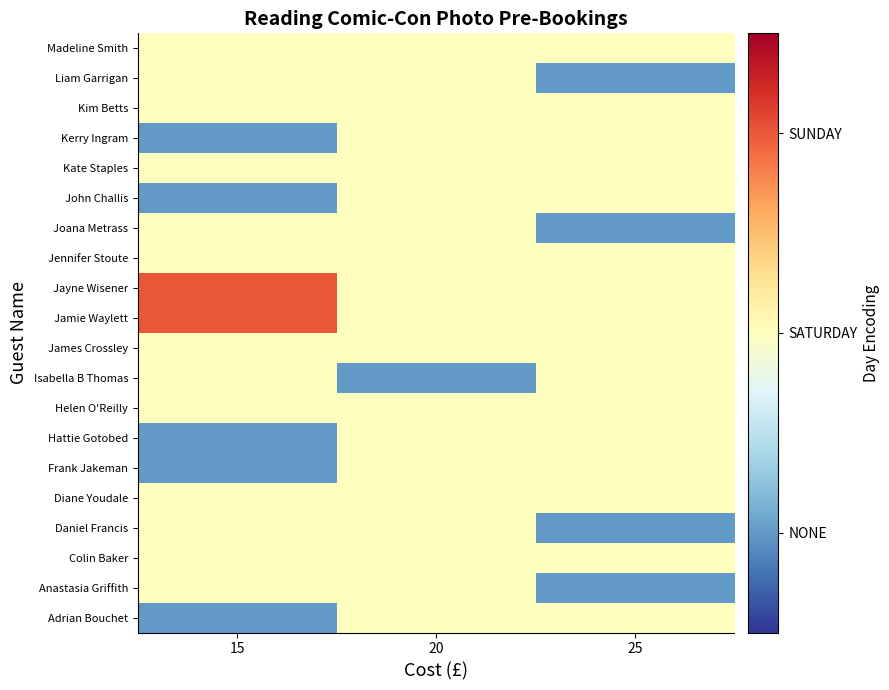

Reading left to right, transcribe all the data shown in this chart.

Adrian Bouchet: 15=-1	20=0	25=0
Anastasia Griffith: 15=0	20=0	25=-1
Colin Baker: 15=0	20=0	25=0
Daniel Francis: 15=0	20=0	25=-1
Diane Youdale: 15=0	20=0	25=0
Frank Jakeman: 15=-1	20=0	25=0
Hattie Gotobed: 15=-1	20=0	25=0
Helen O'Reilly: 15=0	20=0	25=0
Isabella B Thomas: 15=0	20=-1	25=0
James Crossley: 15=0	20=0	25=0
Jamie Waylett: 15=1	20=0	25=0
Jayne Wisener: 15=1	20=0	25=0
Jennifer Stoute: 15=0	20=0	25=0
Joana Metrass: 15=0	20=0	25=-1
John Challis: 15=-1	20=0	25=0
Kate Staples: 15=0	20=0	25=0
Kerry Ingram: 15=-1	20=0	25=0
Kim Betts: 15=0	20=0	25=0
Liam Garrigan: 15=0	20=0	25=-1
Madeline Smith: 15=0	20=0	25=0